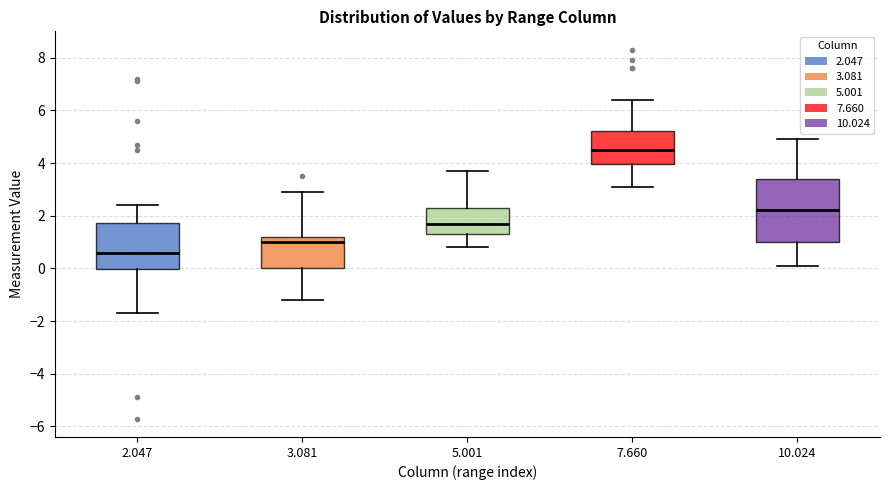

Reading left to right, transcribe this box plot: for each box, give where its median line is, the range the box spans, and where its two whiskers end, as read against the y-axis. The values are not printed on the chart, so give them approximately, as read against the axis.

2.047: median 0.6, box 0.0 to 1.8, whiskers -1.6 to 2.4
3.081: median 1.0, box 0.0 to 1.2, whiskers -1.2 to 3.0
5.001: median 1.8, box 1.4 to 2.4, whiskers 0.8 to 3.8
7.660: median 4.6, box 4.0 to 5.2, whiskers 3.2 to 6.4
10.024: median 2.2, box 1.0 to 3.4, whiskers 0.2 to 5.0